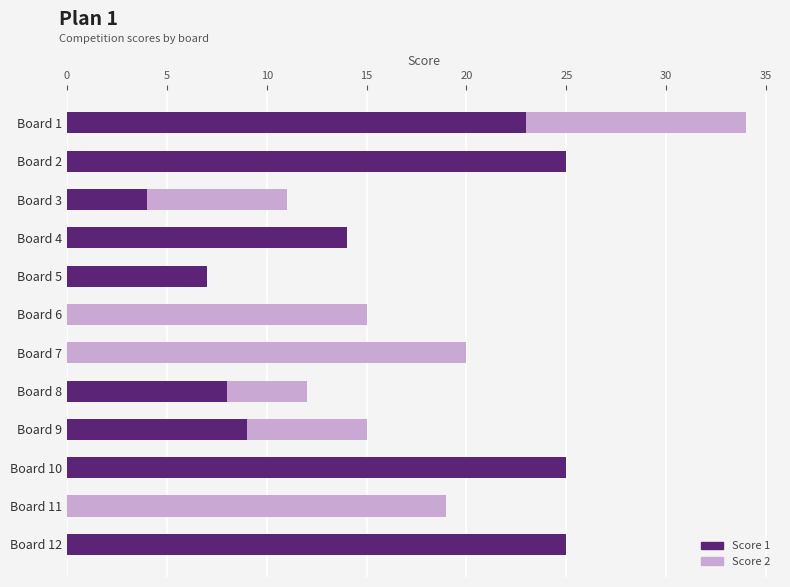

At which category is the sum across all series the highest?

Board 1